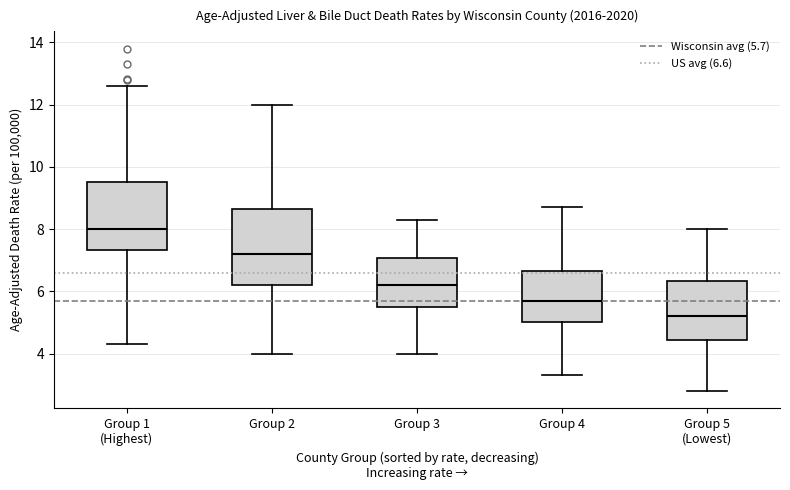

Which box has the lowest median line?

Group 5 (Lowest)